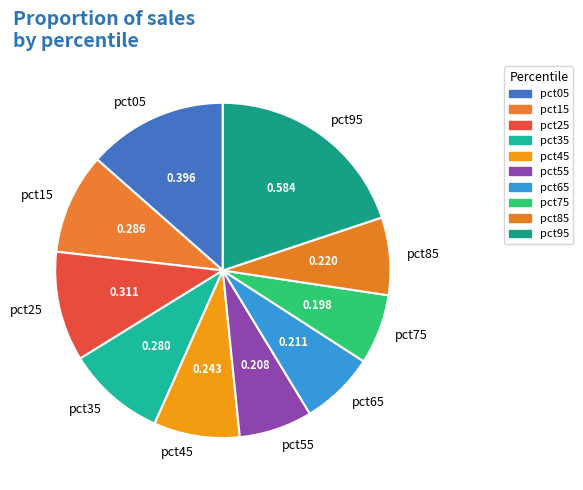

Which has a higher value, pct95 or pct35?

pct95